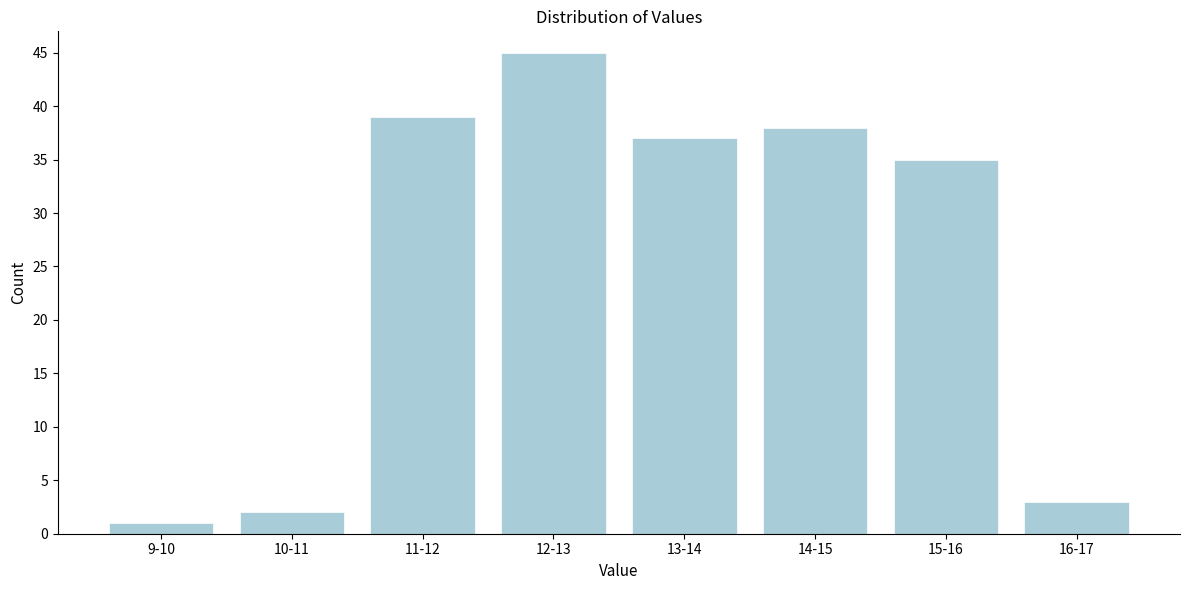

Reading right to left, transcribe all the data shown in this chart.

3	35	38	37	45	39	2	1